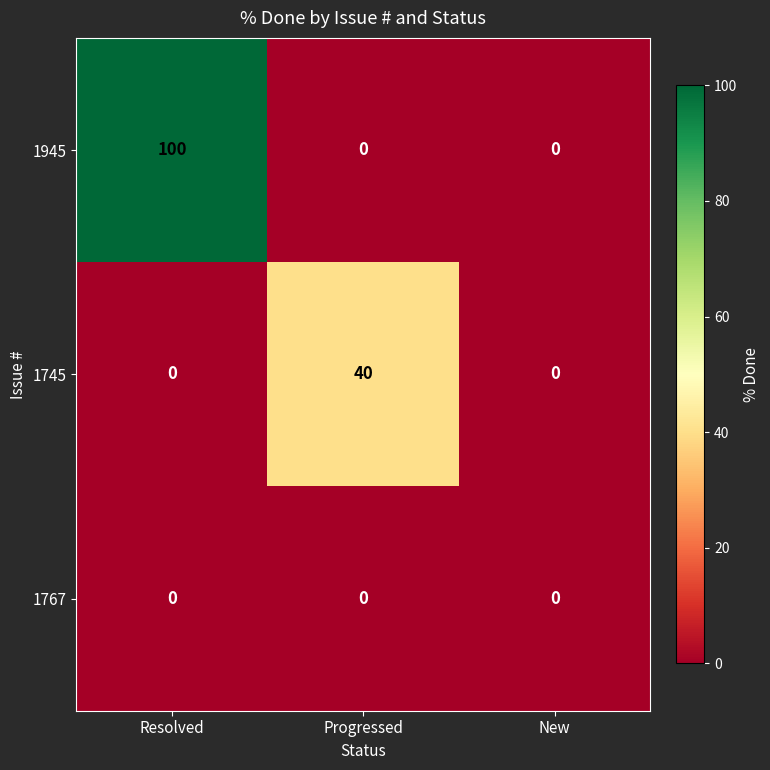

Count the 1745 values in the range 0 to 40.

3